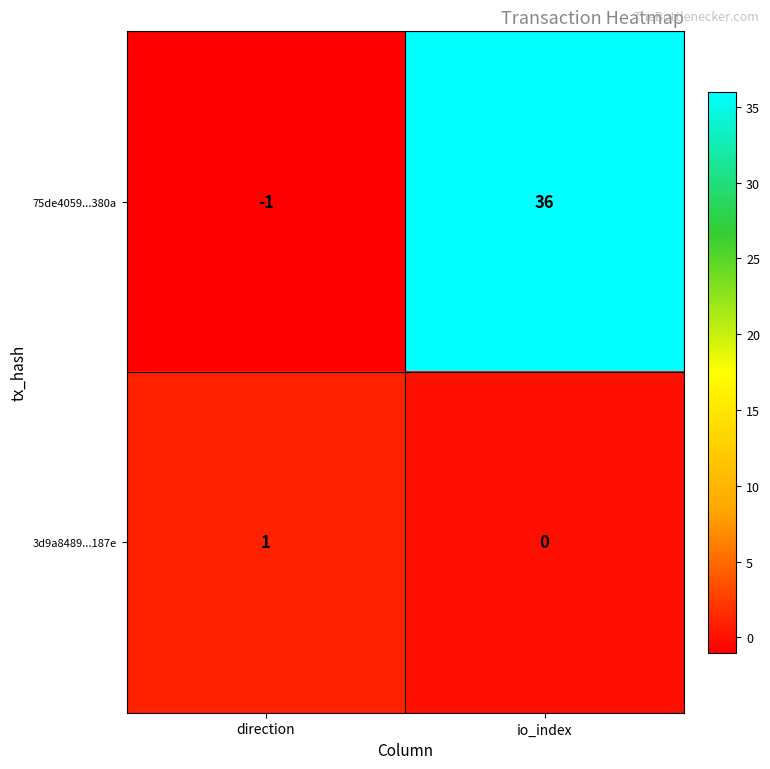

Count the number of categories in the chart.

2